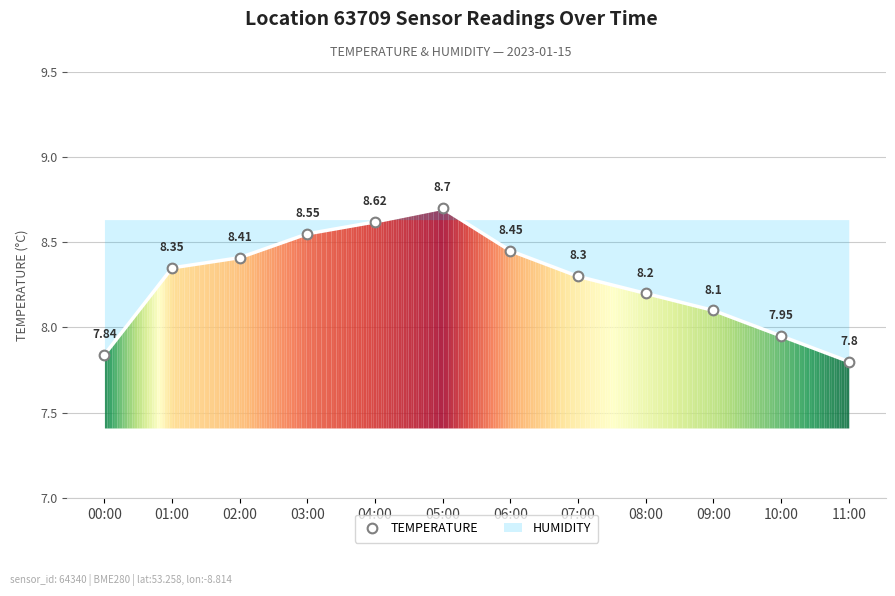

Rank the categories by value from lowest to highest.

11:00, 00:00, 10:00, 09:00, 08:00, 07:00, 01:00, 02:00, 06:00, 03:00, 04:00, 05:00